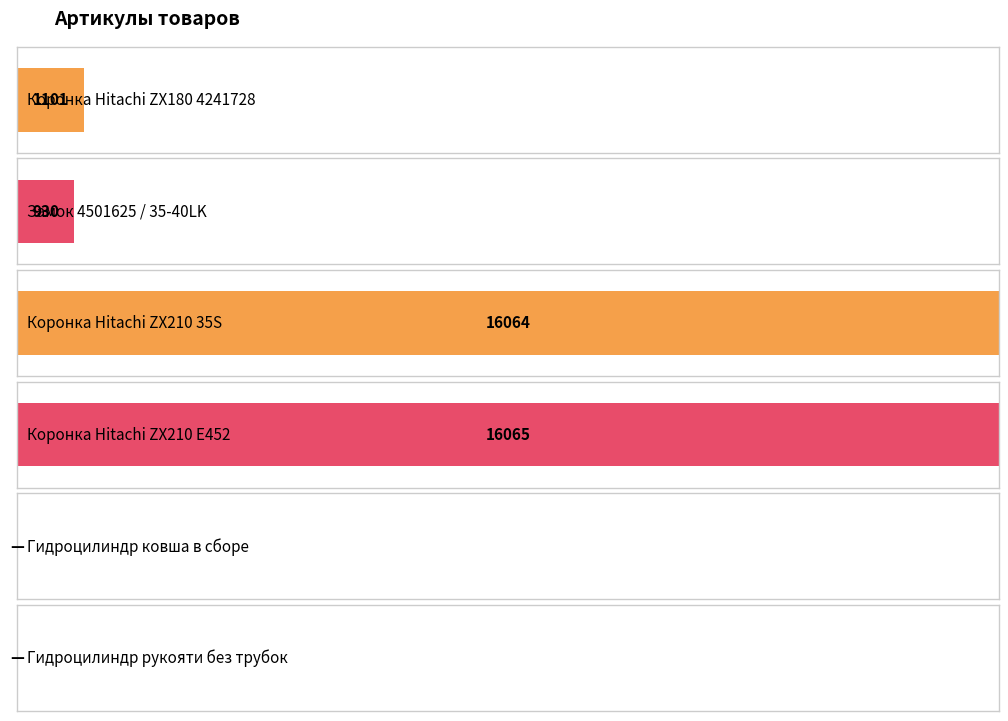

List the labels in order of value, smallest first.

Гидроцилиндр ковша в сборе, Гидроцилиндр рукояти без трубок, Замок 4501625 / 35-40LK, Коронка Hitachi ZX180 4241728, Коронка Hitachi ZX210 35S, Коронка Hitachi ZX210 E452